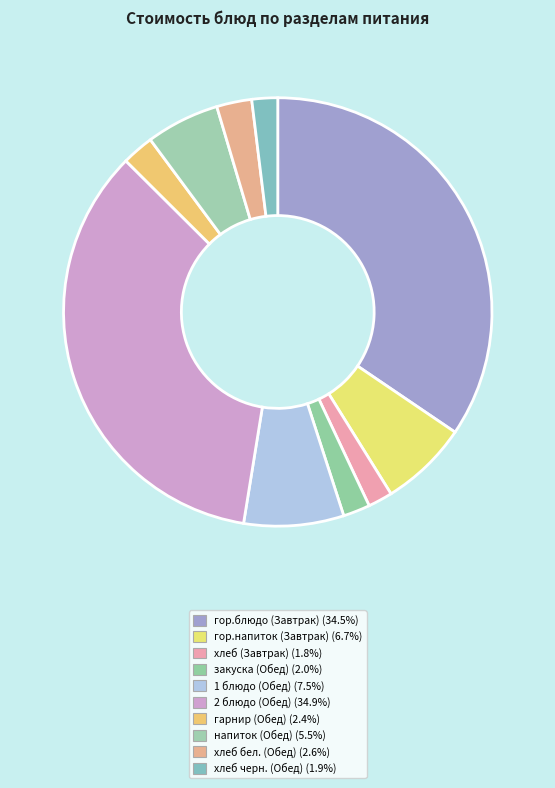

Which category has the biggest portion of the pie?

2 блюдо (Обед)